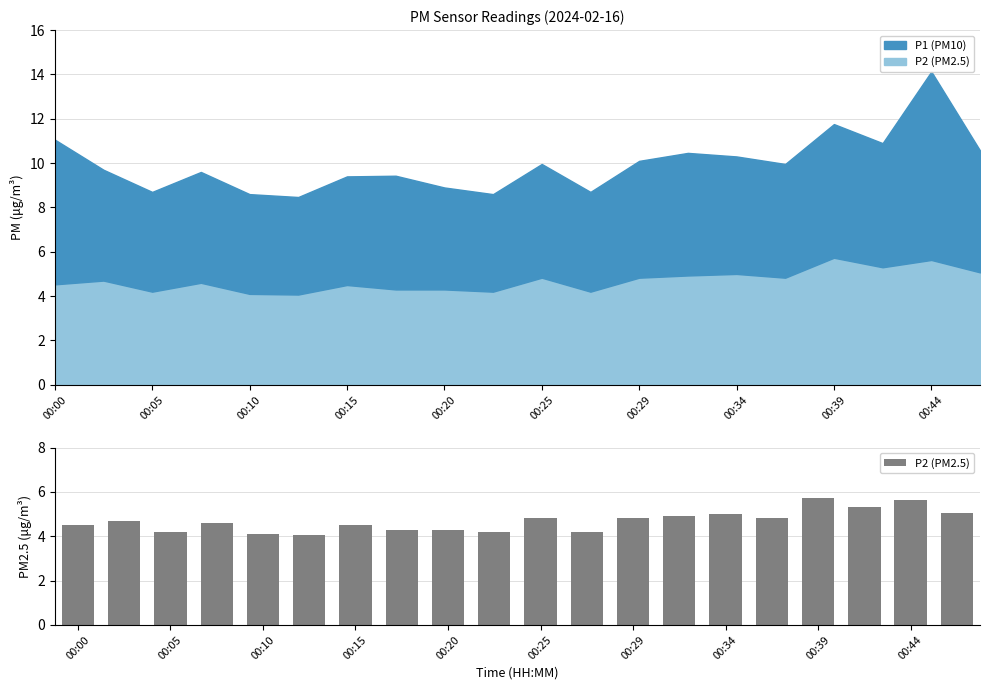

What is the average value?

4.7